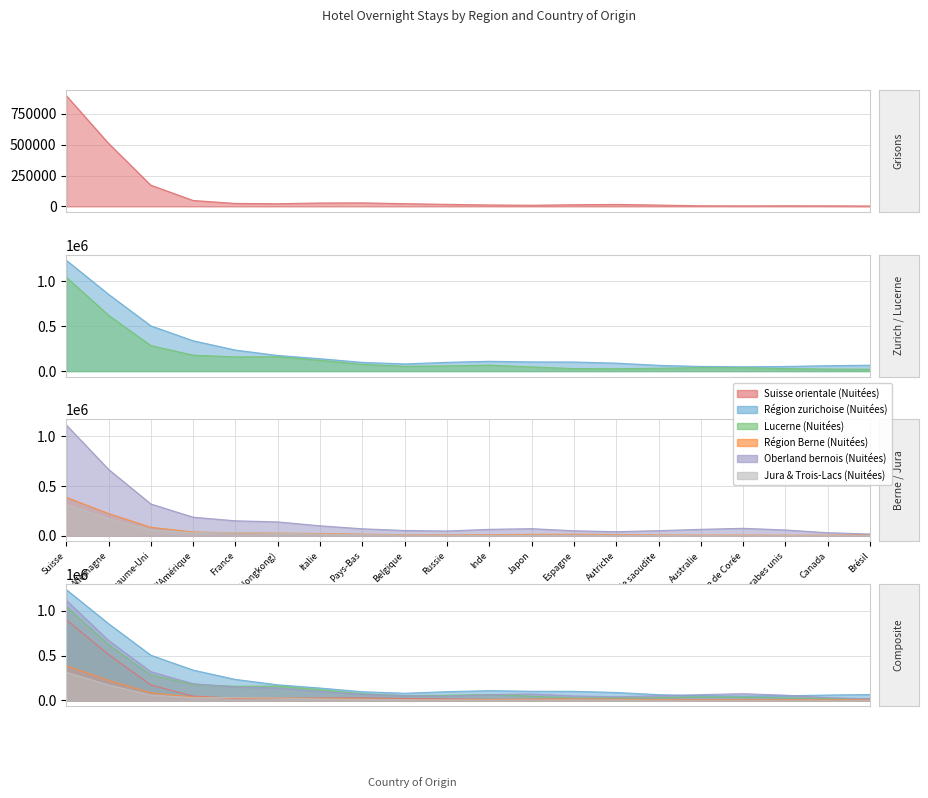

How many distinct data groups are displayed?

6